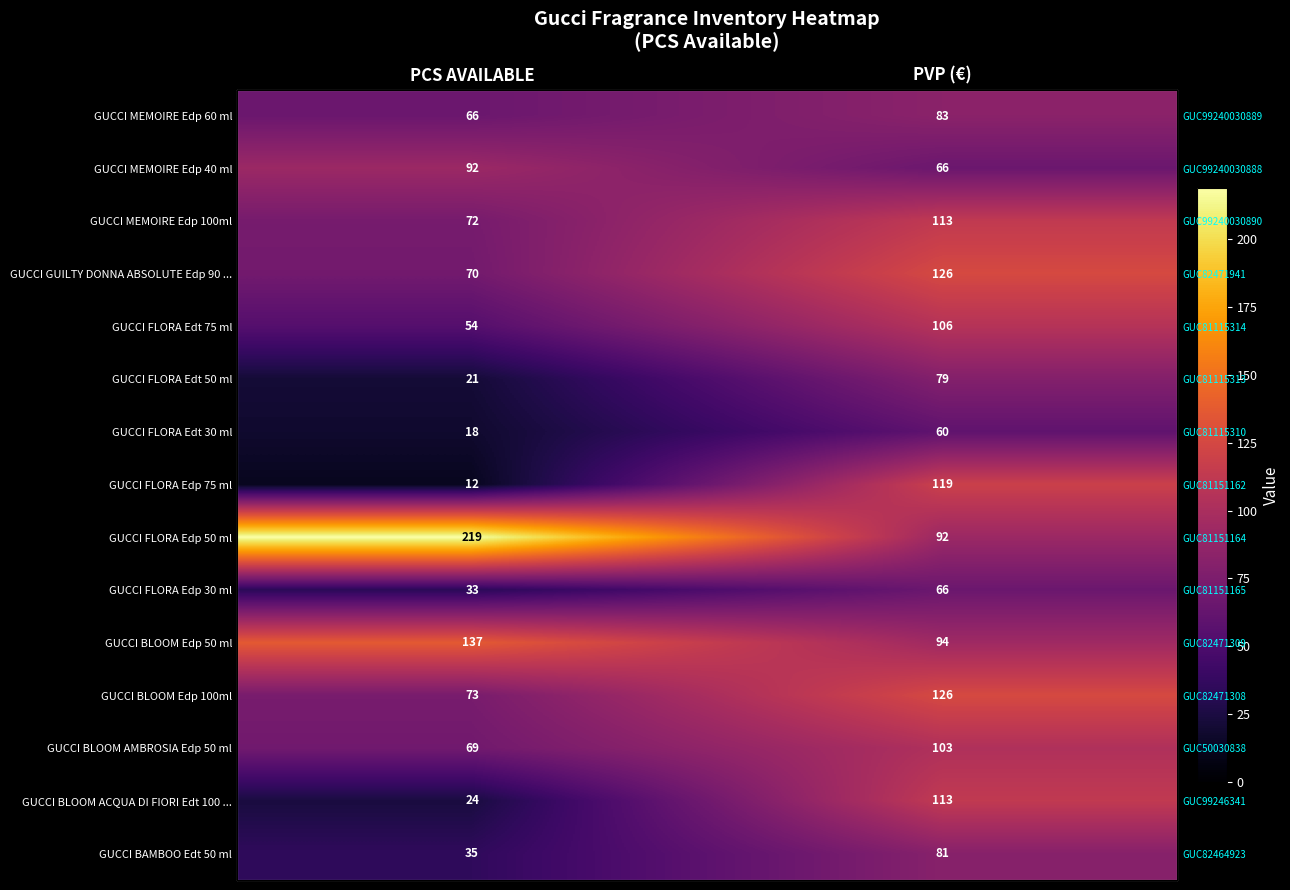

List the labels in order of GUCCI BAMBOO Edt 50 ml value, largest first.

PVP (€), PCS AVAILABLE